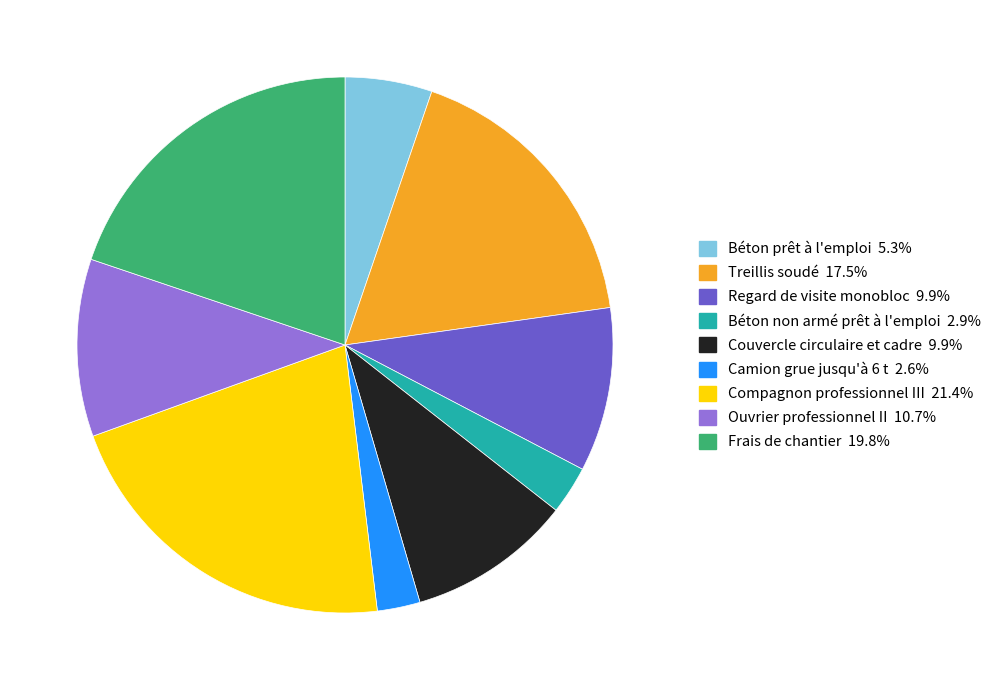

Which slice is the largest?

Compagnon professionnel III